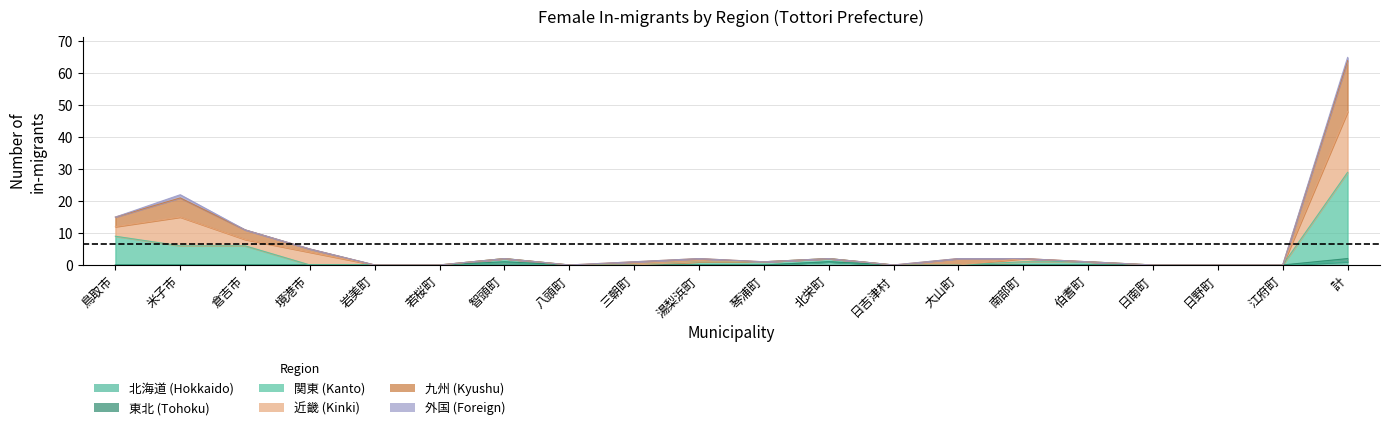

The 北海道 series shows 0 at 鳥取市. True or false?

True